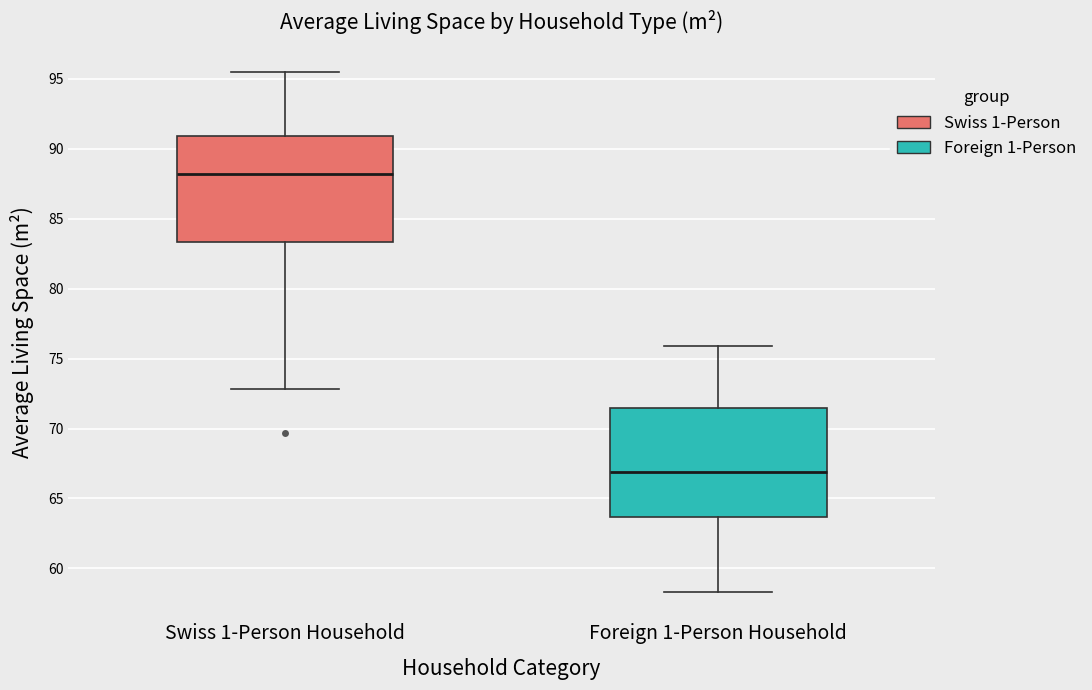

Where does the upper whisker of the box for Swiss 1-Person Household end on the y-axis? The values are not printed on the chart, so give them approximately, as read against the axis.

95.5